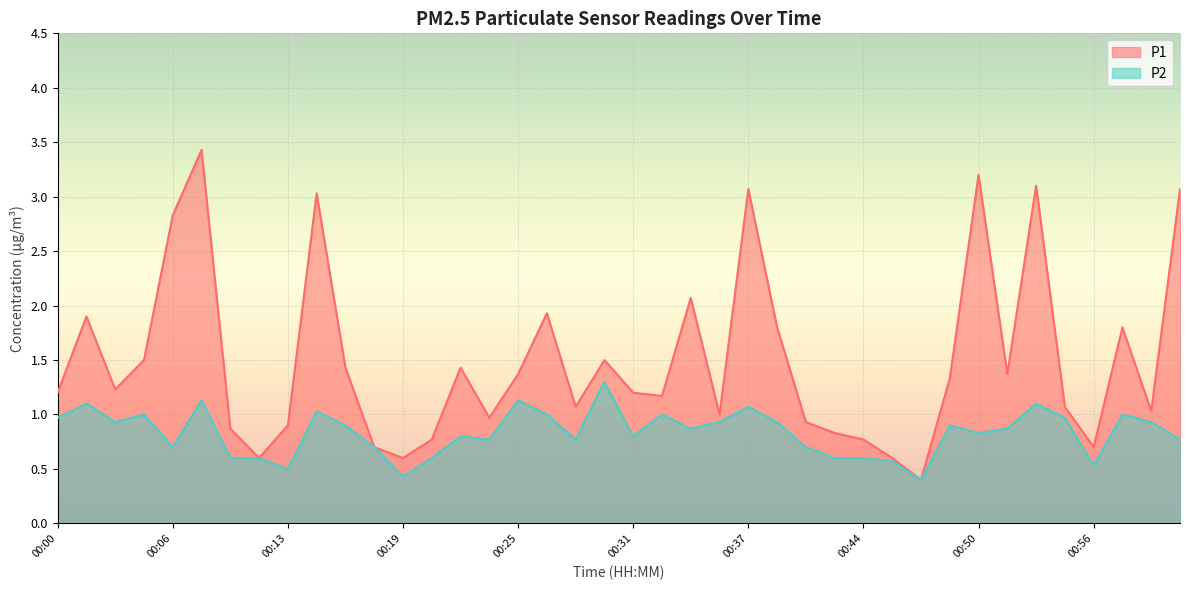

How many lines are shown in the chart?

2